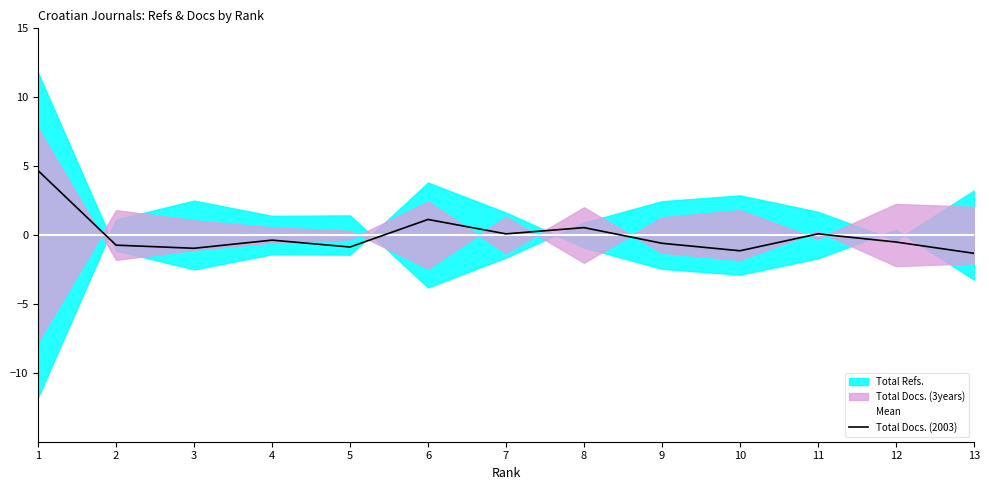

At which label does Total Docs. (2003) first exceed 0?

1